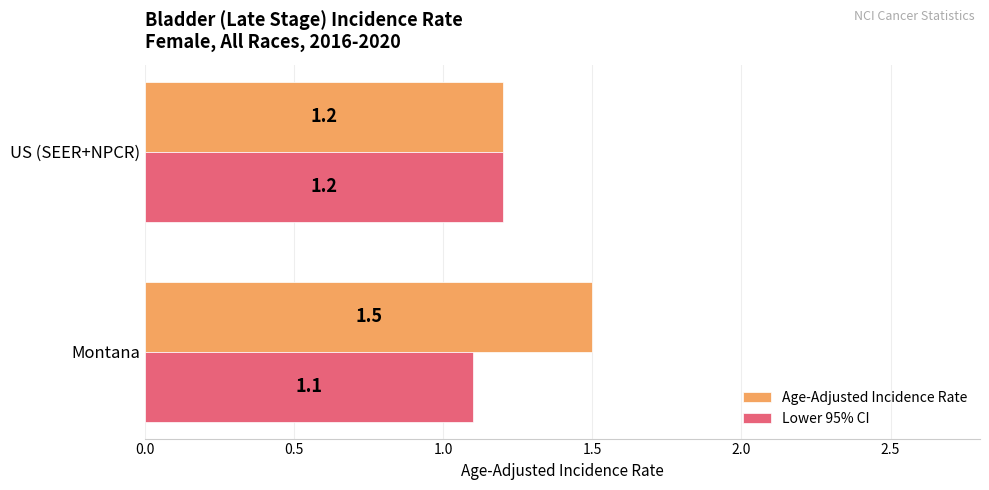

Rank the series by their maximum value, from highest to lowest.

Age-Adjusted Incidence Rate, Lower 95% CI